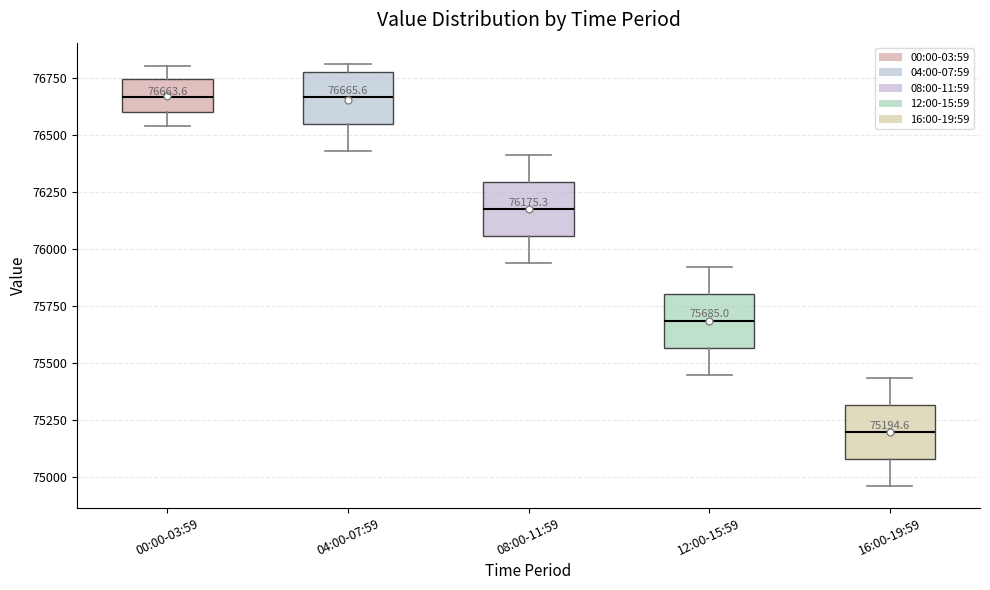

Which box's median line is the lowest?

16:00-19:59